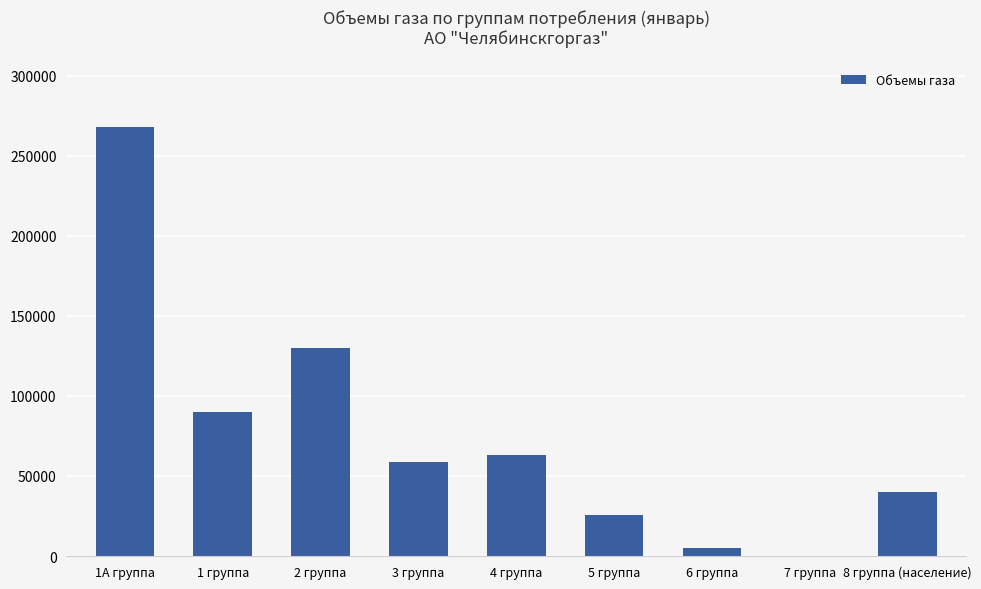

How many categories are shown in the chart?

9